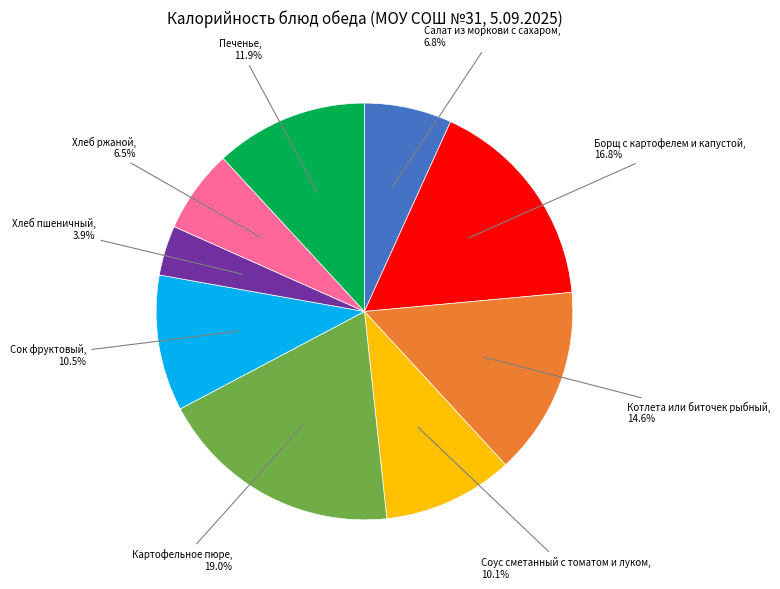

How many slices are in this pie chart?

9